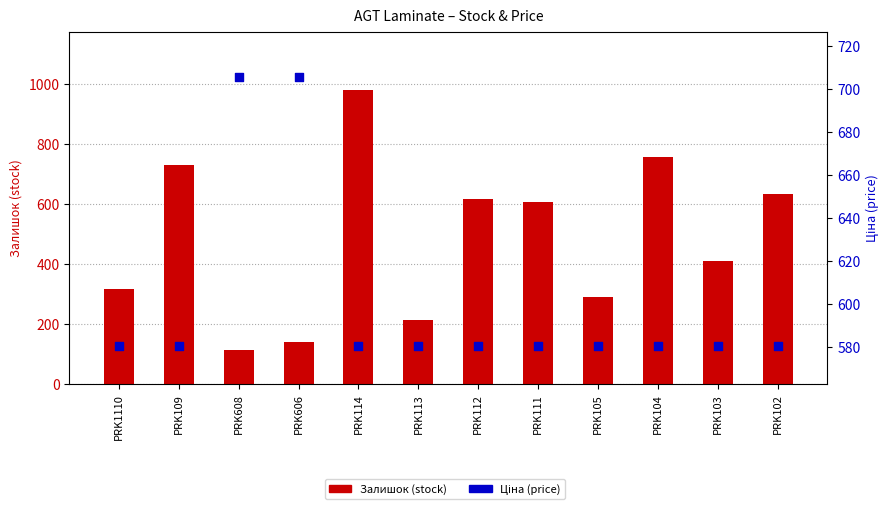

At which category is the sum across all series the highest?

PRK114